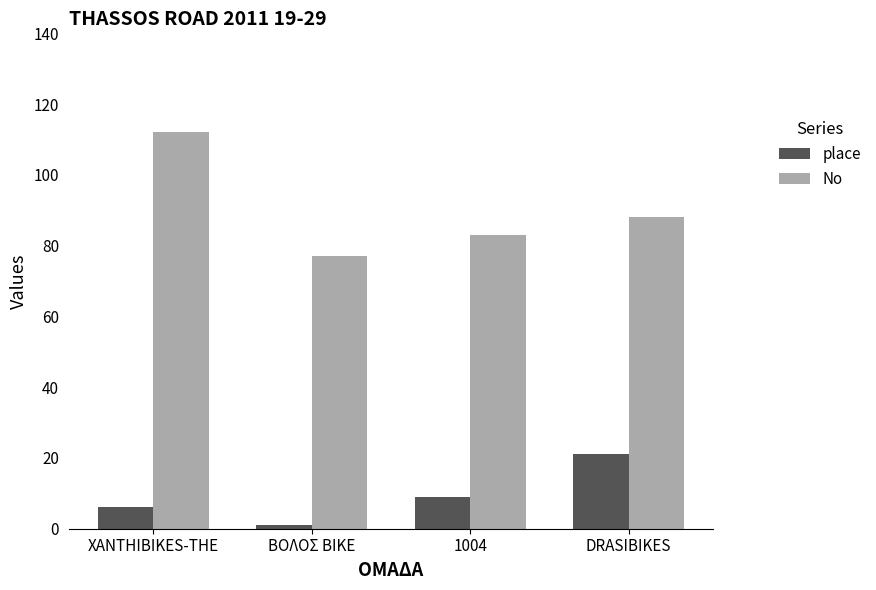

How many values in the place series are below 9?

2